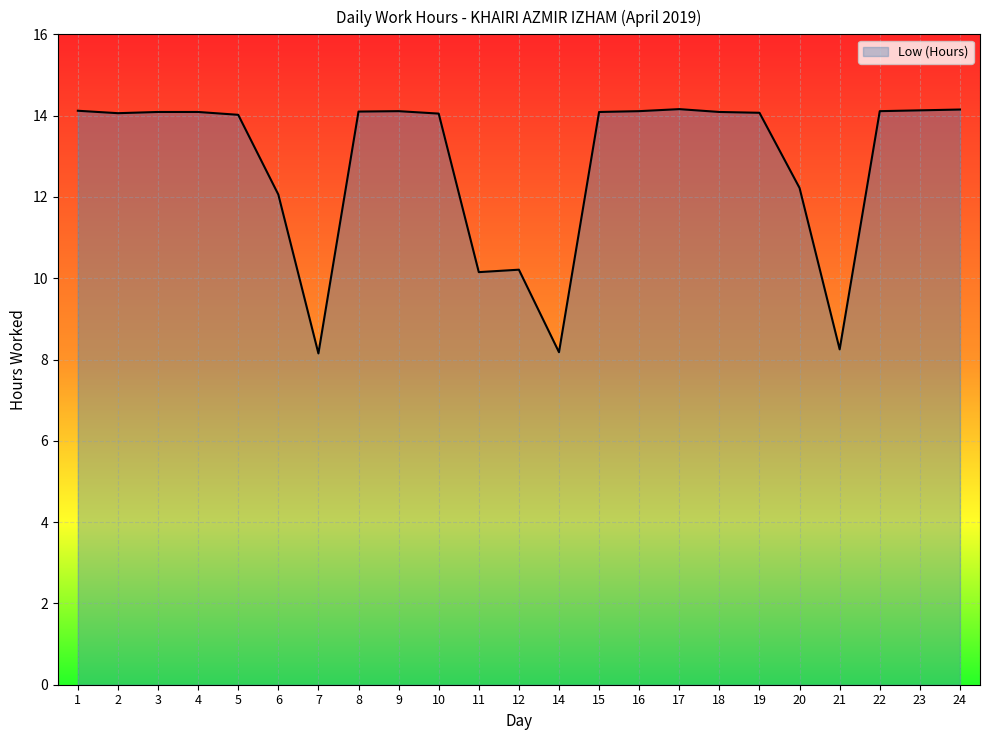

True or false: the data shows 19.4 at 20.

False